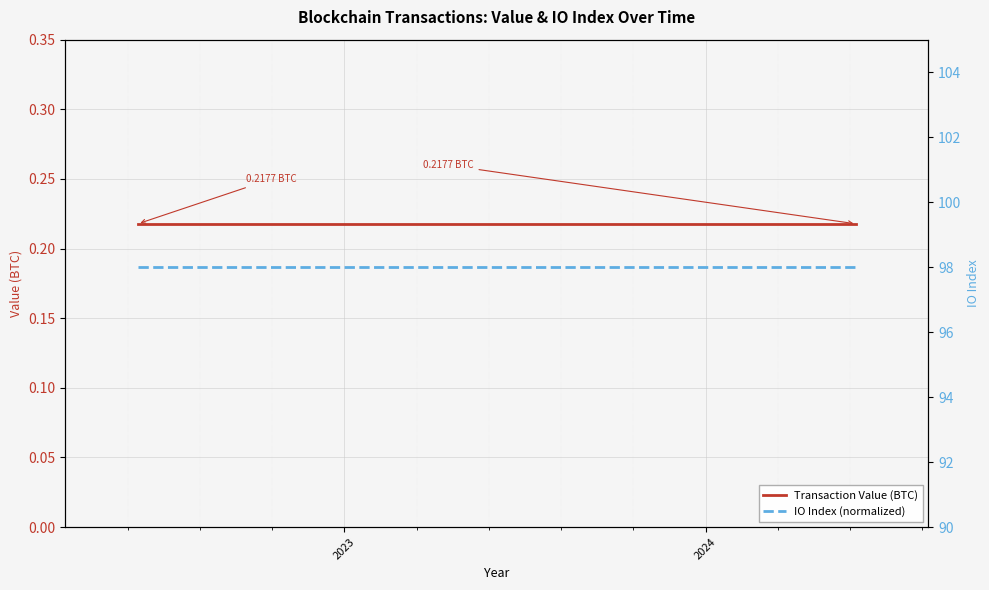

True or false: Transaction Value (BTC) has more than 1 interior local peaks.

False